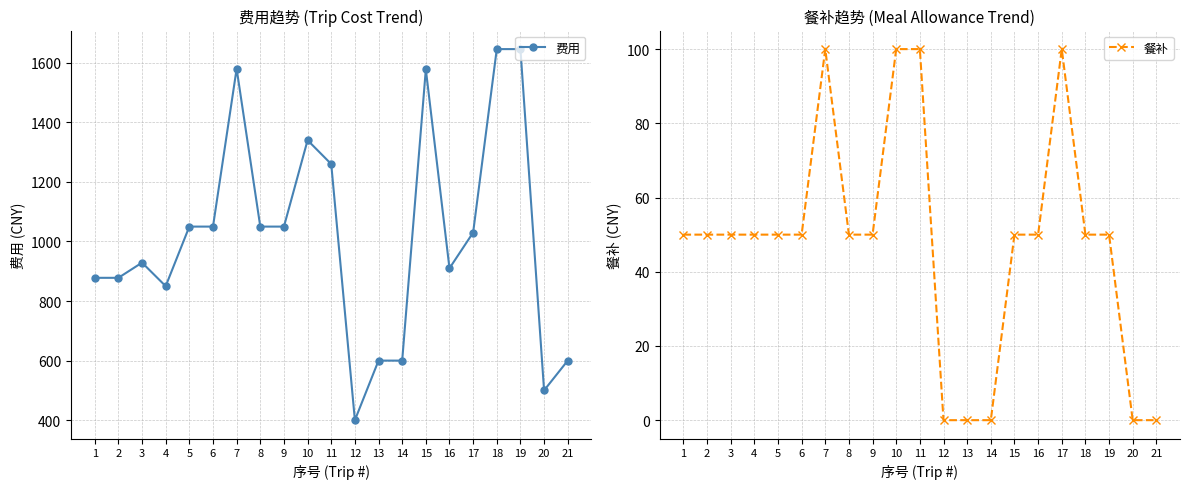

True or false: 餐补 and 费用 intersect in this chart.

False